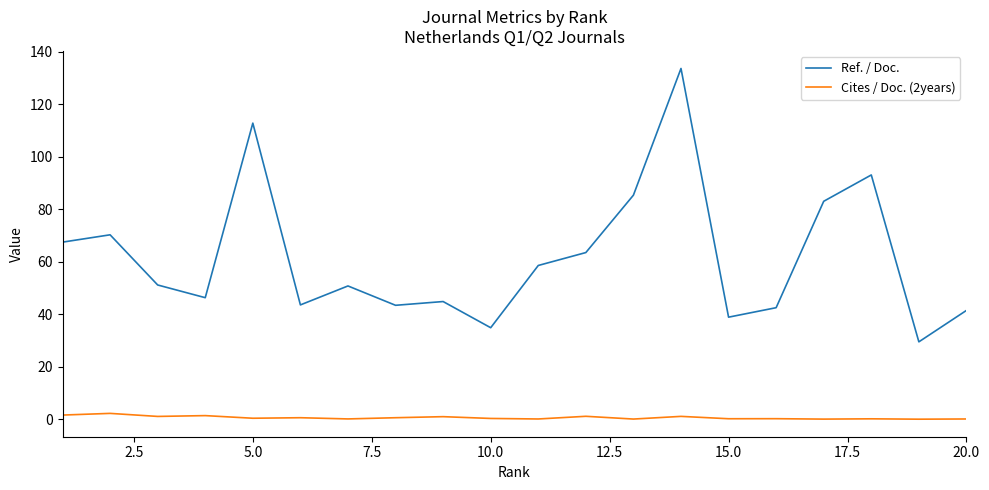

Which series has the widest spread of values?

Ref. / Doc.